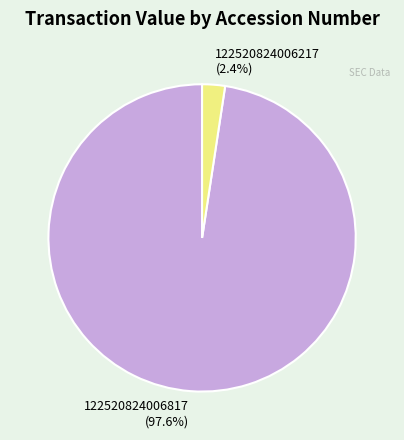

Does 122520824006817 account for over 50% of the chart?

Yes